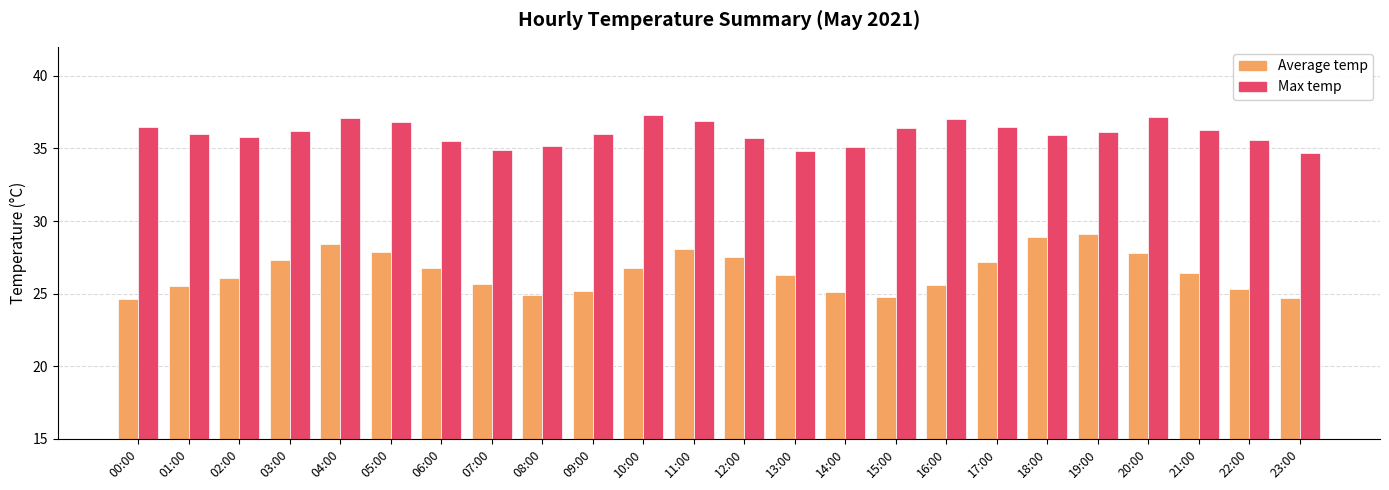

Is it true that Max temp equals 34.9 at 07:00?

True